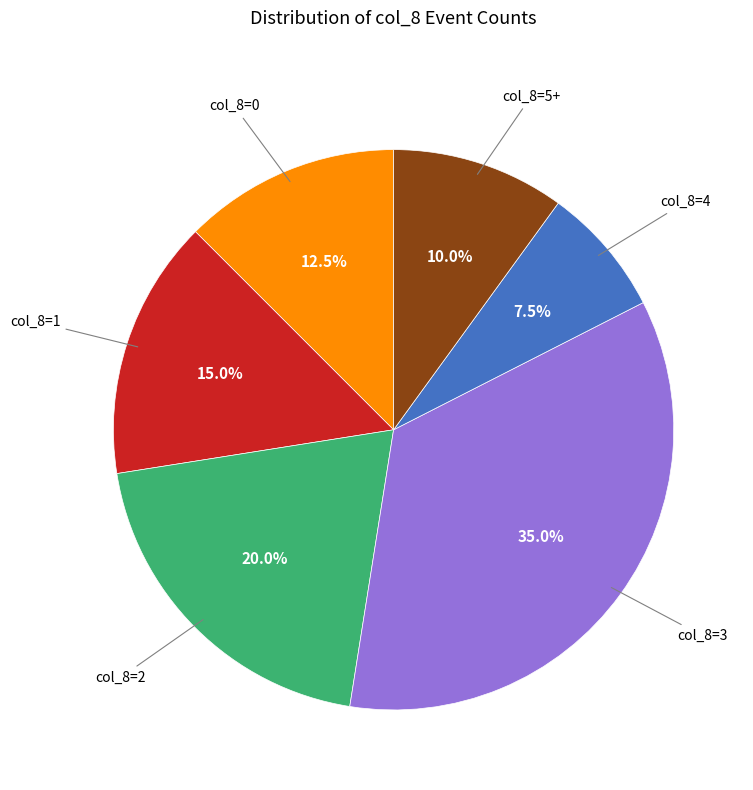

What portion of the pie excludes col_8=0?

87.5%